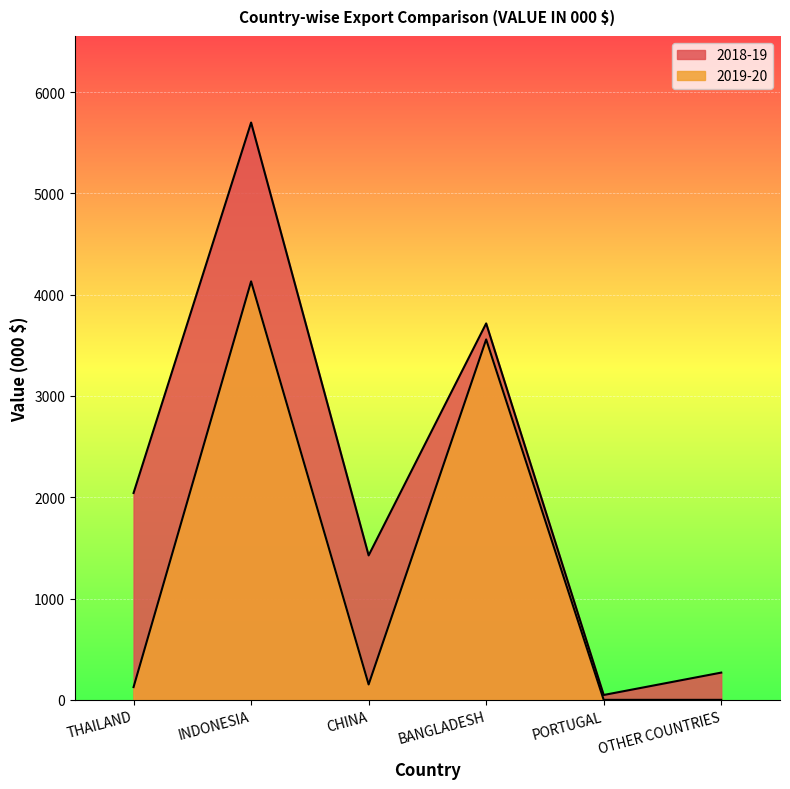

At which category is the sum across all series the highest?

INDONESIA